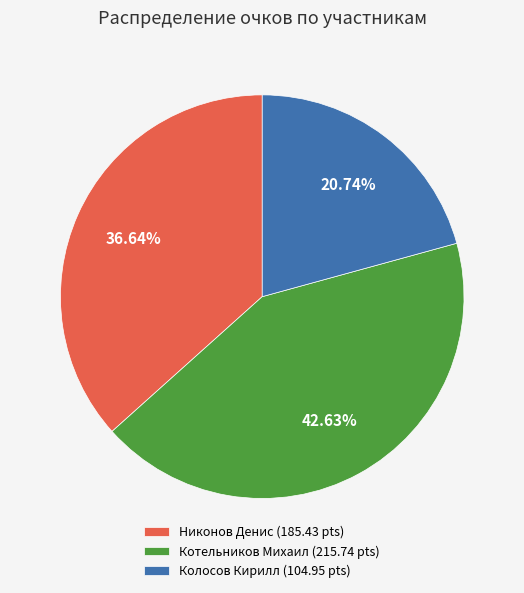

Which slice is the smallest?

Колосов Кирилл